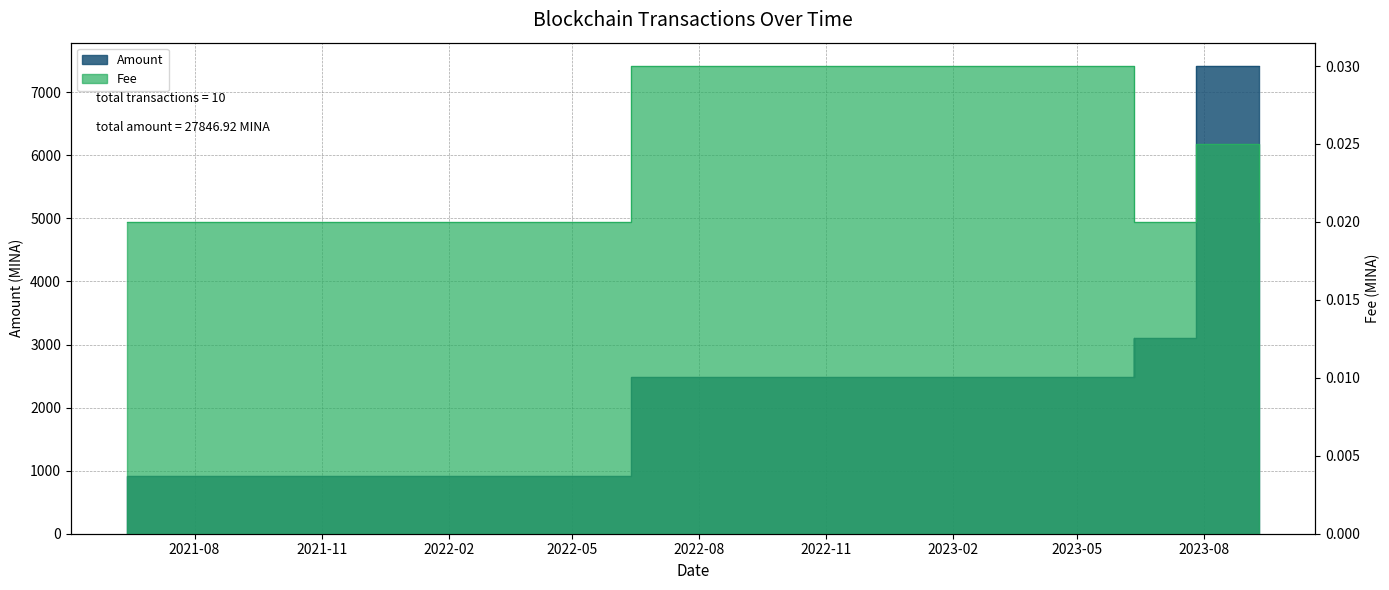

Is it true that Amount equals 0.2 at 2021-06-13 10:27:00?

False